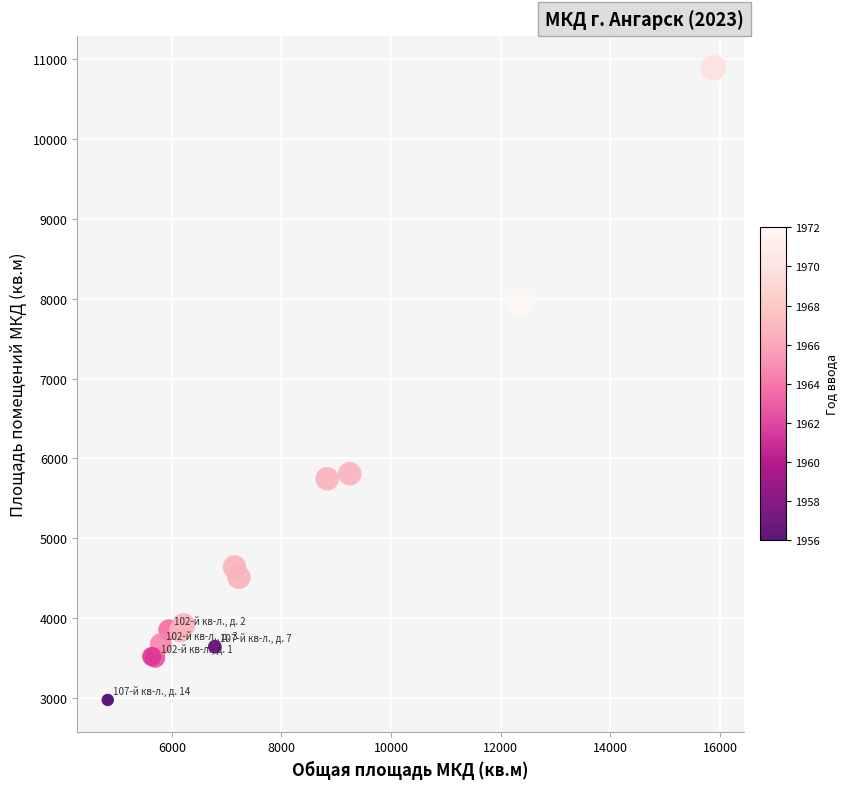

What Y value in the scatter plot is closest to 6934?

7963.3